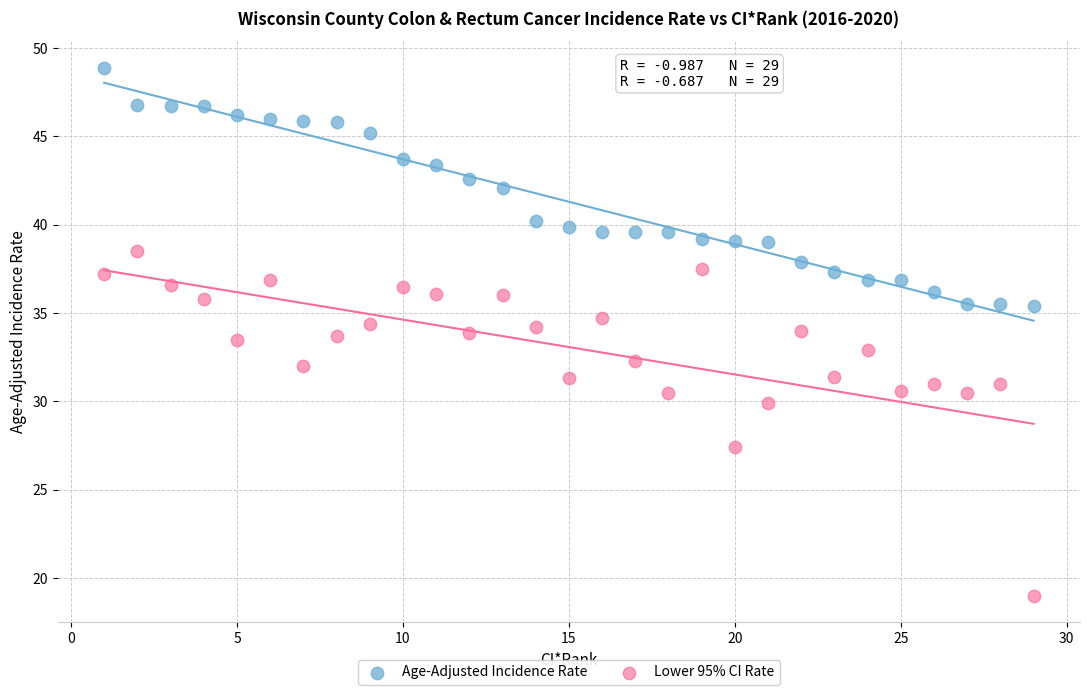

Which series contains the highest Y value?

Age-Adjusted Incidence Rate